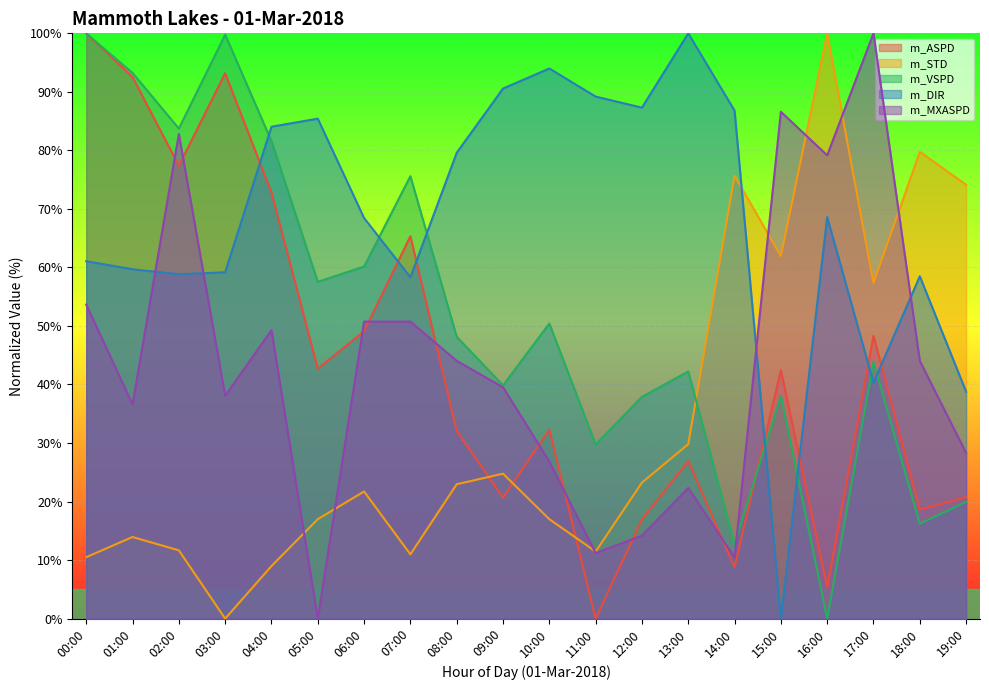

How many data points in m_ASPD are above 42?

10